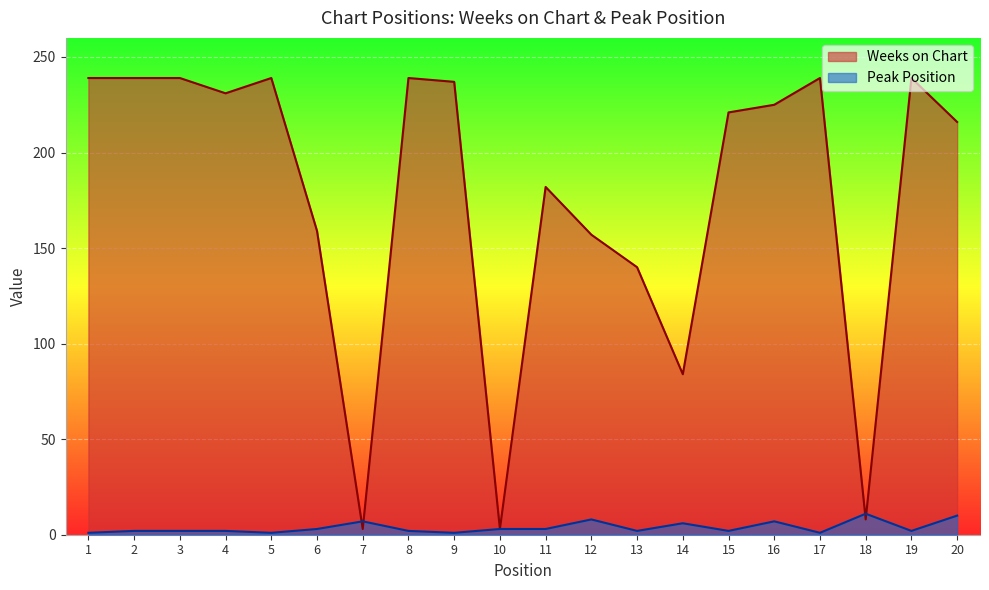

Count the Peak Position values in the range 2 to 7.

13